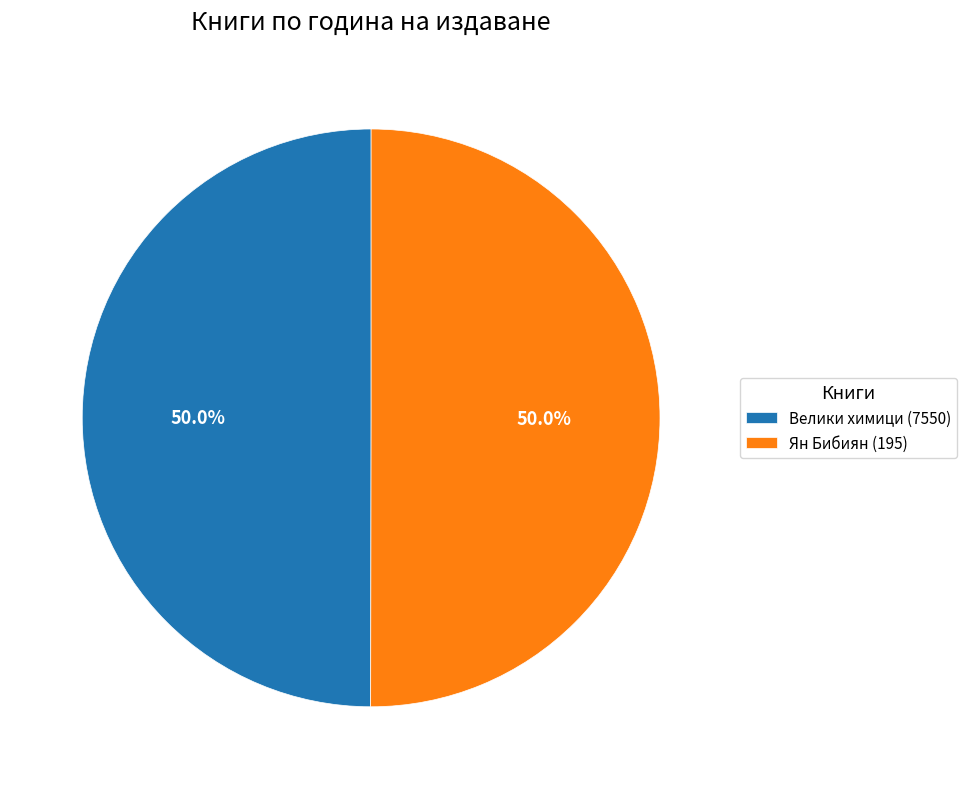

True or false: Велики химици (7550) accounts for 50% of the total.

True